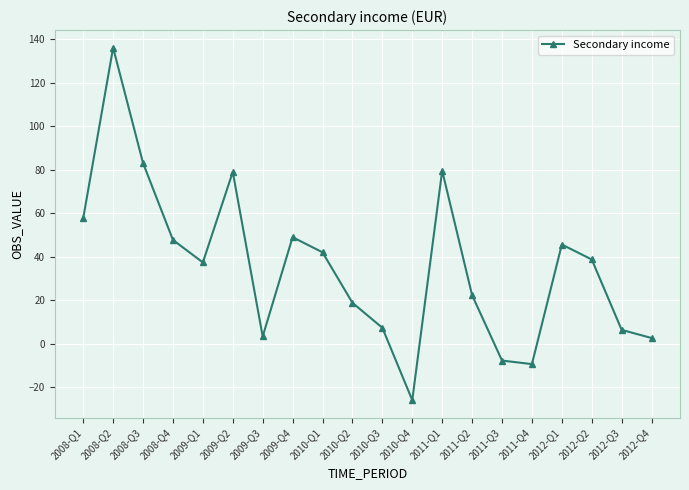

Where does the data first go above 38?

2008-Q1